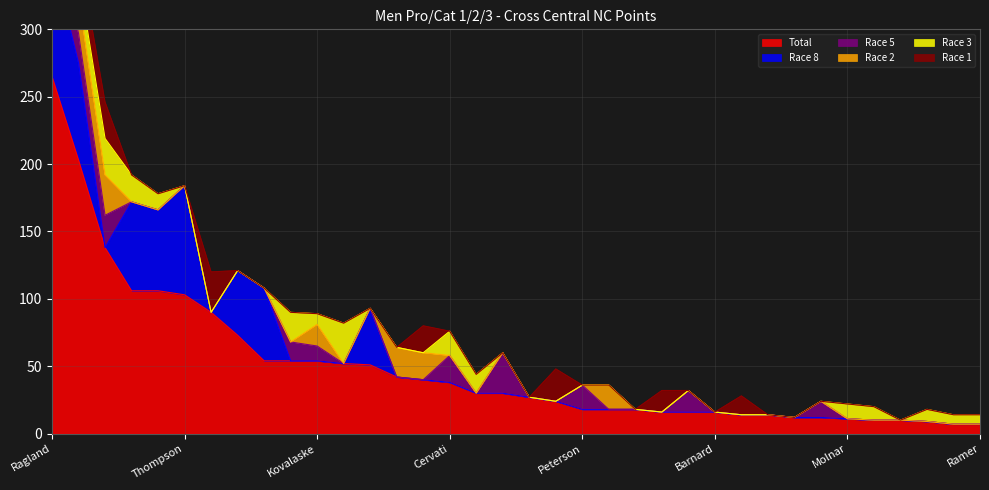

At which label is Race 1 closest to 15?

Smithson